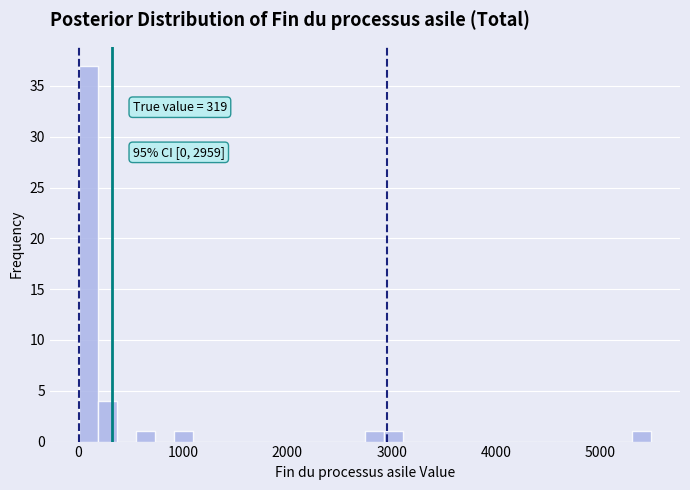

Read against the x-axis, roughly where is the centre of the tallest bar?

100